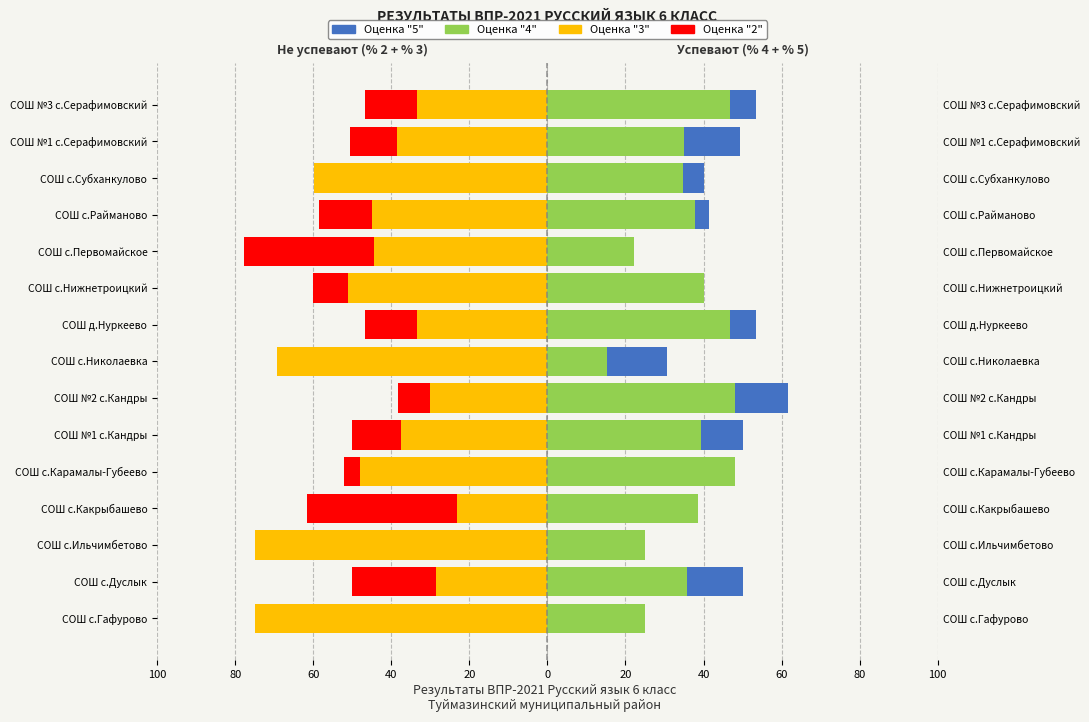

What is the sum of the % 4 values at СОШ с.Николаевка and СОШ с.Ильчимбетово?

40.4